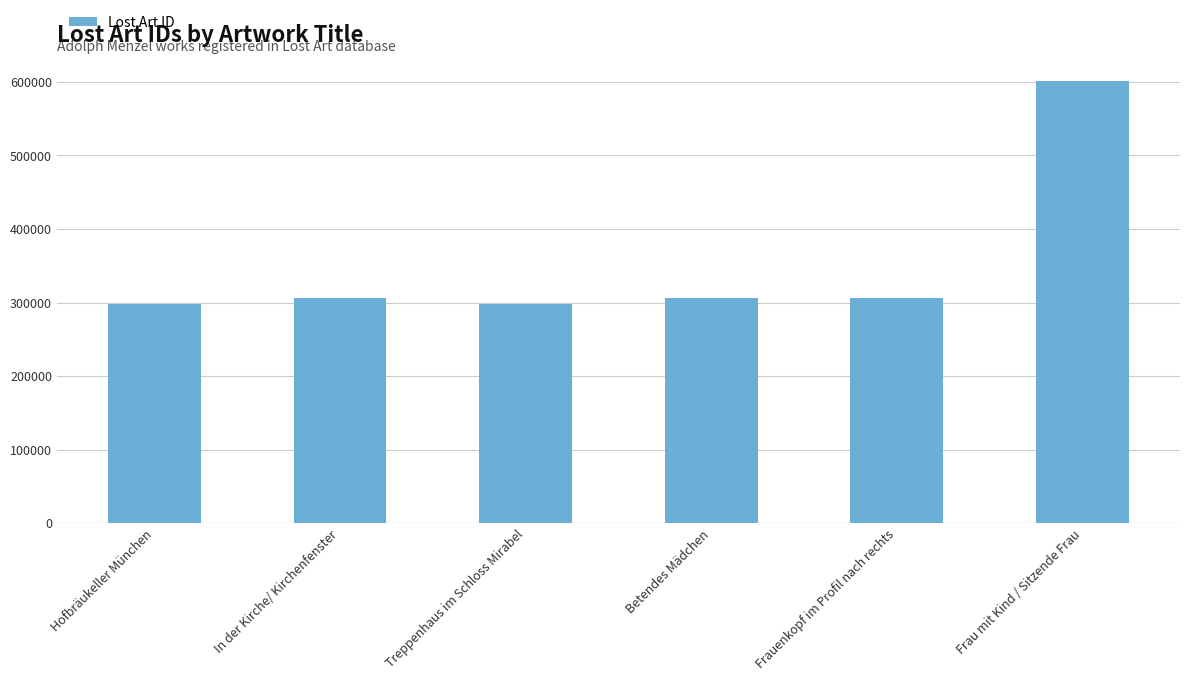

What is the value of the 3rd bar from the left?

297600